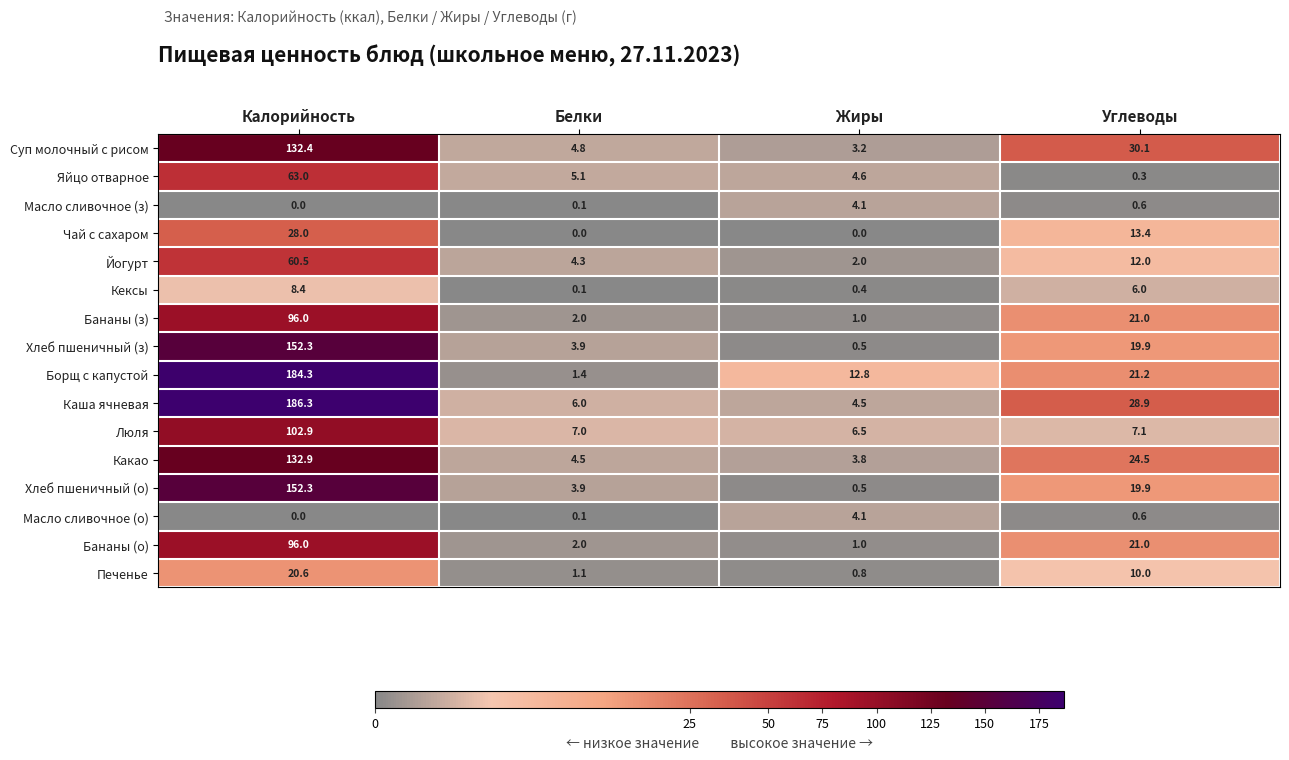

List the labels in order of Бананы (о) value, largest first.

Калорийность, Углеводы, Белки, Жиры